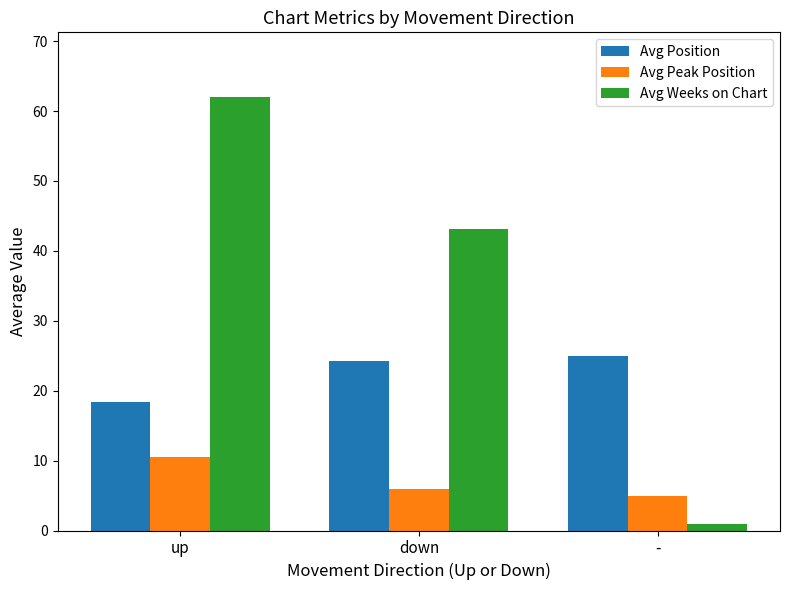

Which series has the largest total across all categories?

Avg Weeks on Chart